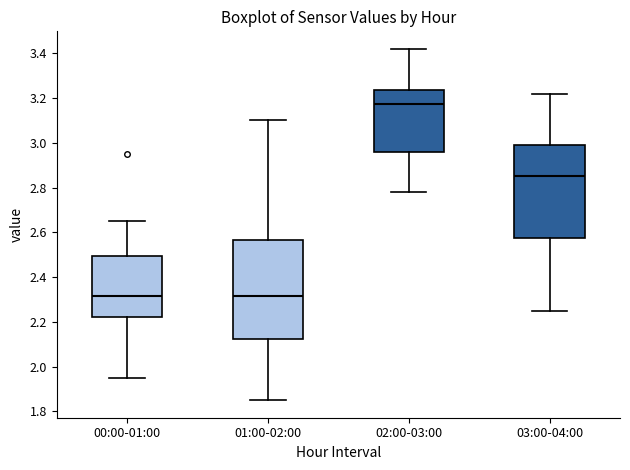

Reading left to right, transcribe this box plot: for each box, give where its median line is, the range the box spans, and where its two whiskers end, as read against the y-axis. The values are not printed on the chart, so give them approximately, as read against the axis.

00:00-01:00: median 2.32, box 2.22 to 2.50, whiskers 1.96 to 2.66
01:00-02:00: median 2.32, box 2.12 to 2.56, whiskers 1.86 to 3.10
02:00-03:00: median 3.18, box 2.96 to 3.24, whiskers 2.78 to 3.42
03:00-04:00: median 2.86, box 2.58 to 3.00, whiskers 2.26 to 3.22